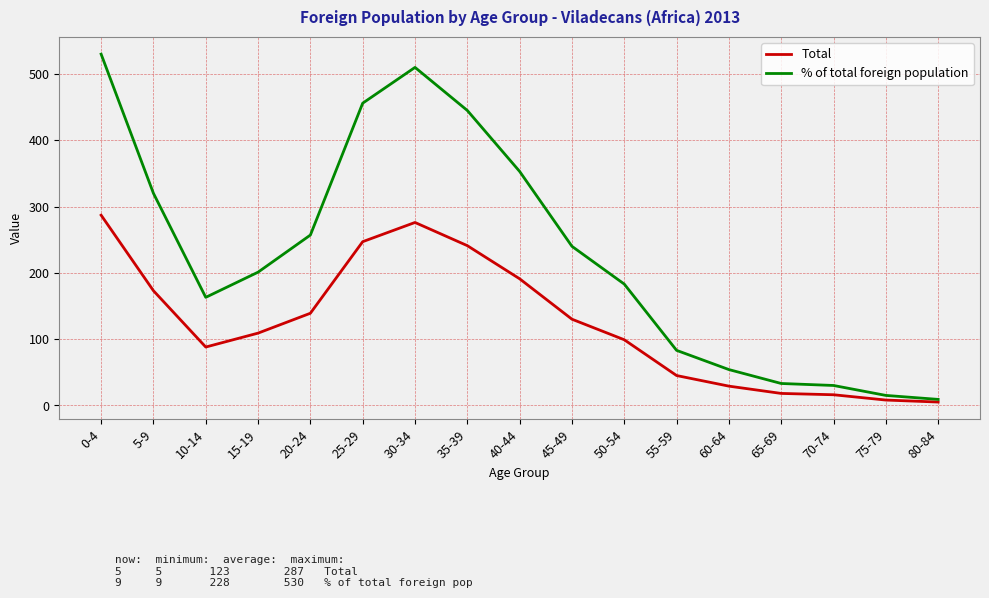

Is the value of % of total foreign population at 35-39 greater than the value of Total at 25-29?

Yes